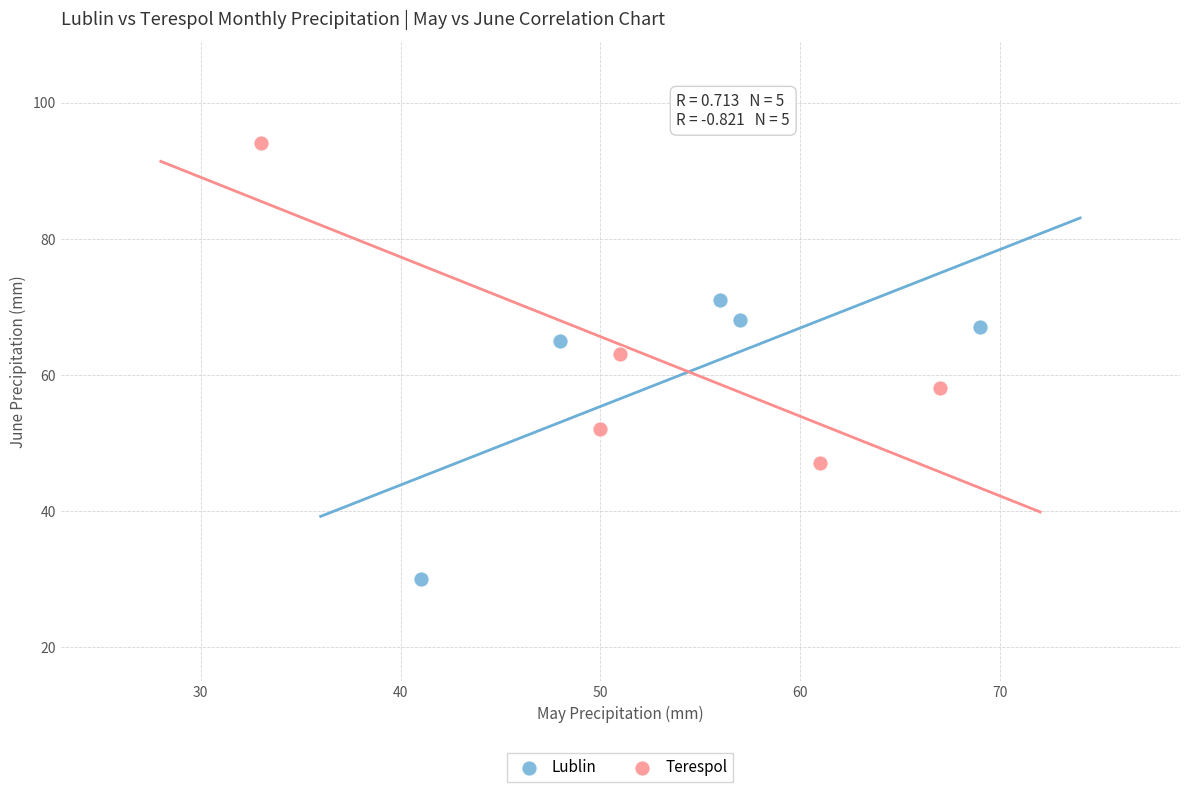

Which series has the widest spread of Y values?

Terespol